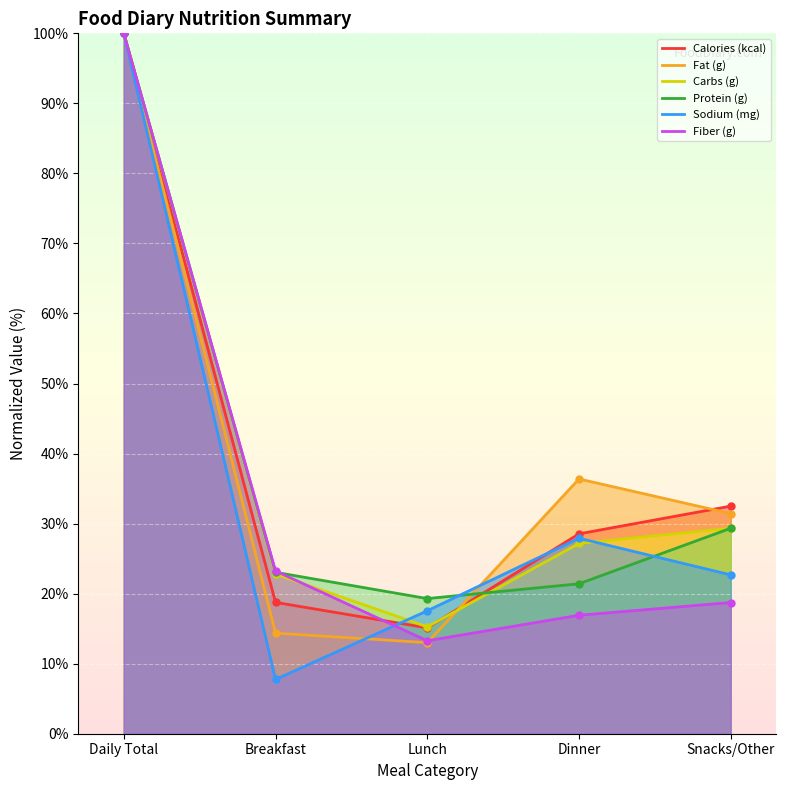

What value does the Sodium (mg) series have at Daily Total?

100.0